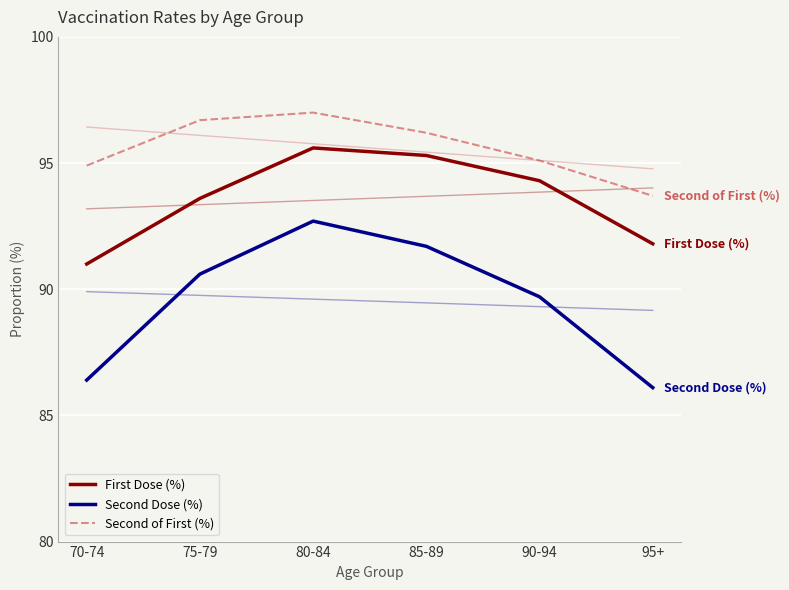

Reading right to left, extract all data points from this chart.

First Dose (%): 91.8	94.3	95.3	95.6	93.6	91.0
Second Dose (%): 86.1	89.7	91.7	92.7	90.6	86.4
Second of First (%): 93.7	95.1	96.2	97.0	96.7	94.9